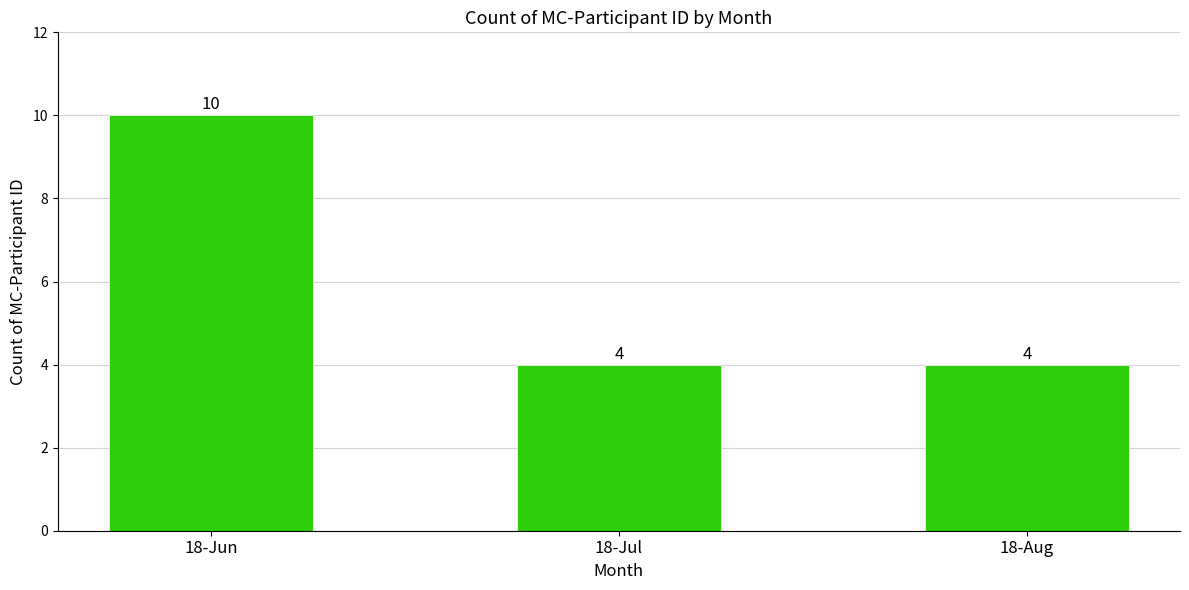

How many values are between 4 and 10?

3